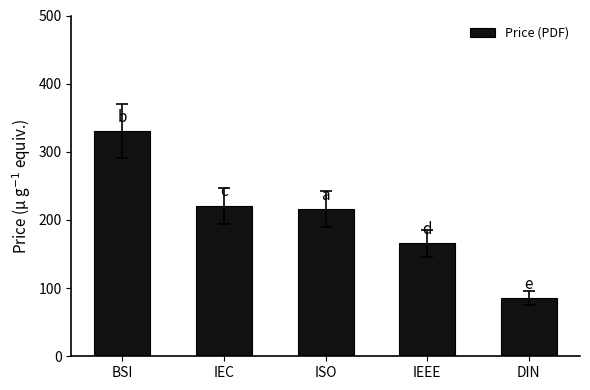

What is the average value?

204